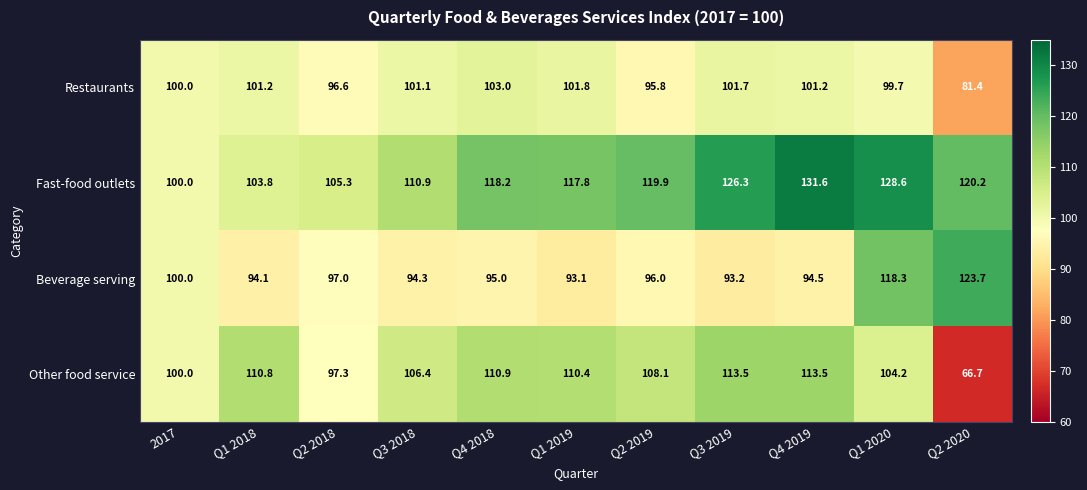

Where does the Beverage serving series first go above 95?

2017